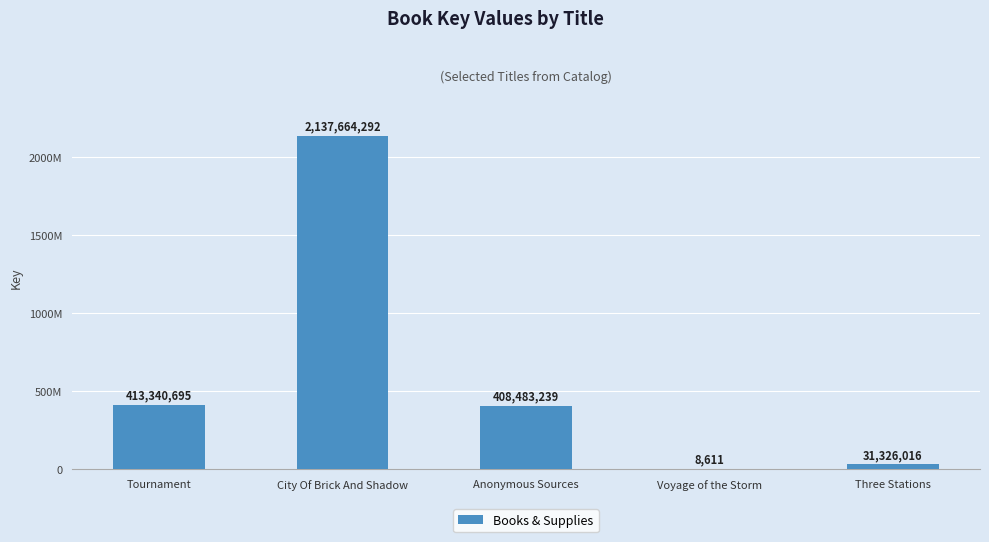

List the labels in order of value, smallest first.

Voyage of the Storm, Three Stations, Anonymous Sources, Tournament, City Of Brick And Shadow